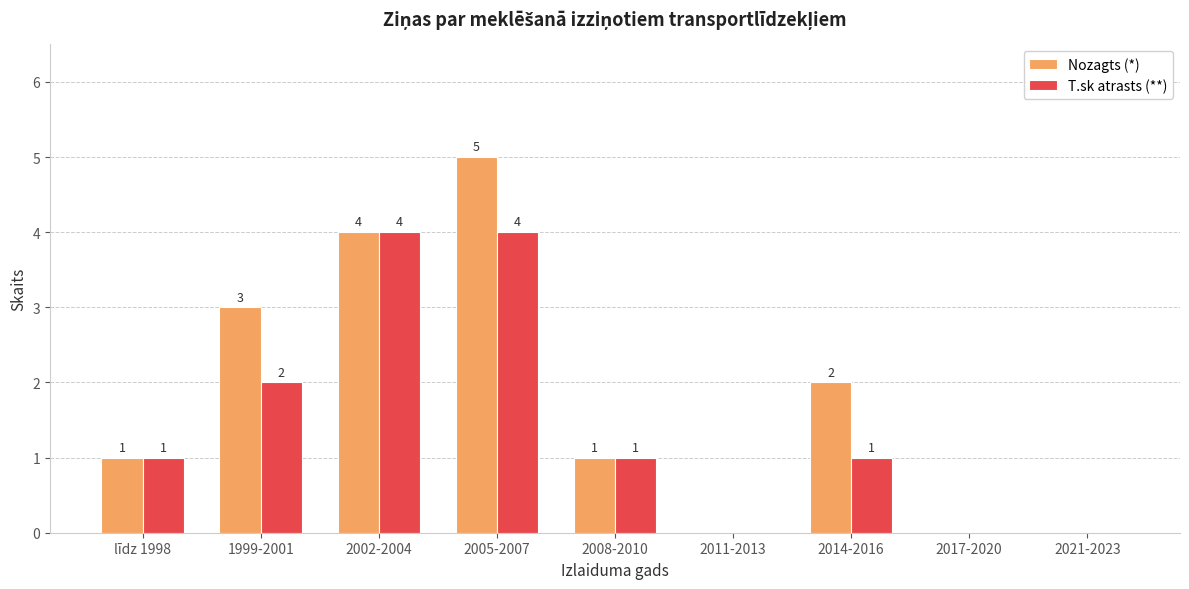

Where is T.sk atrasts (**) nearest to the value 2?

1999-2001